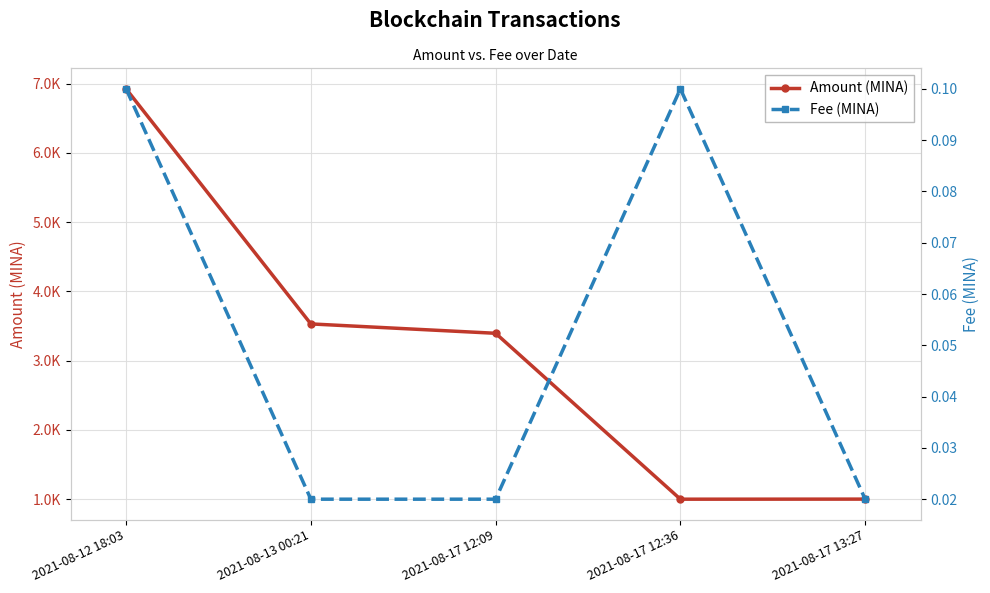

What is the sum of all Fee (MINA) values?

0.3